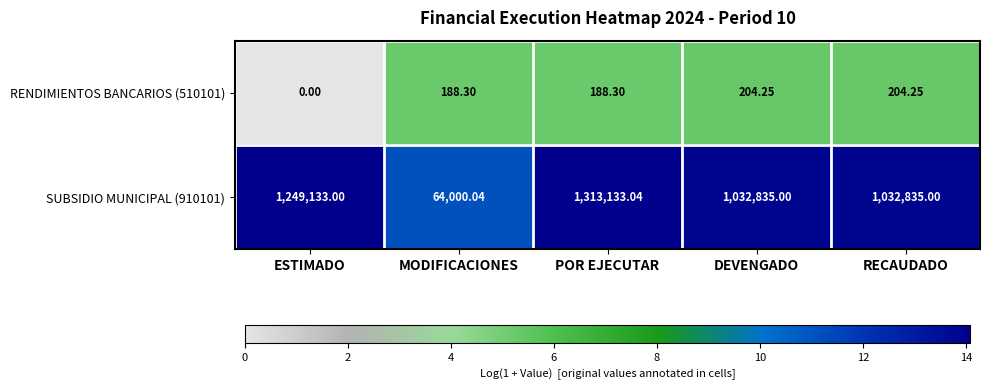

Which category has the lowest value in the RENDIMIENTOS BANCARIOS (510101) series?

ESTIMADO